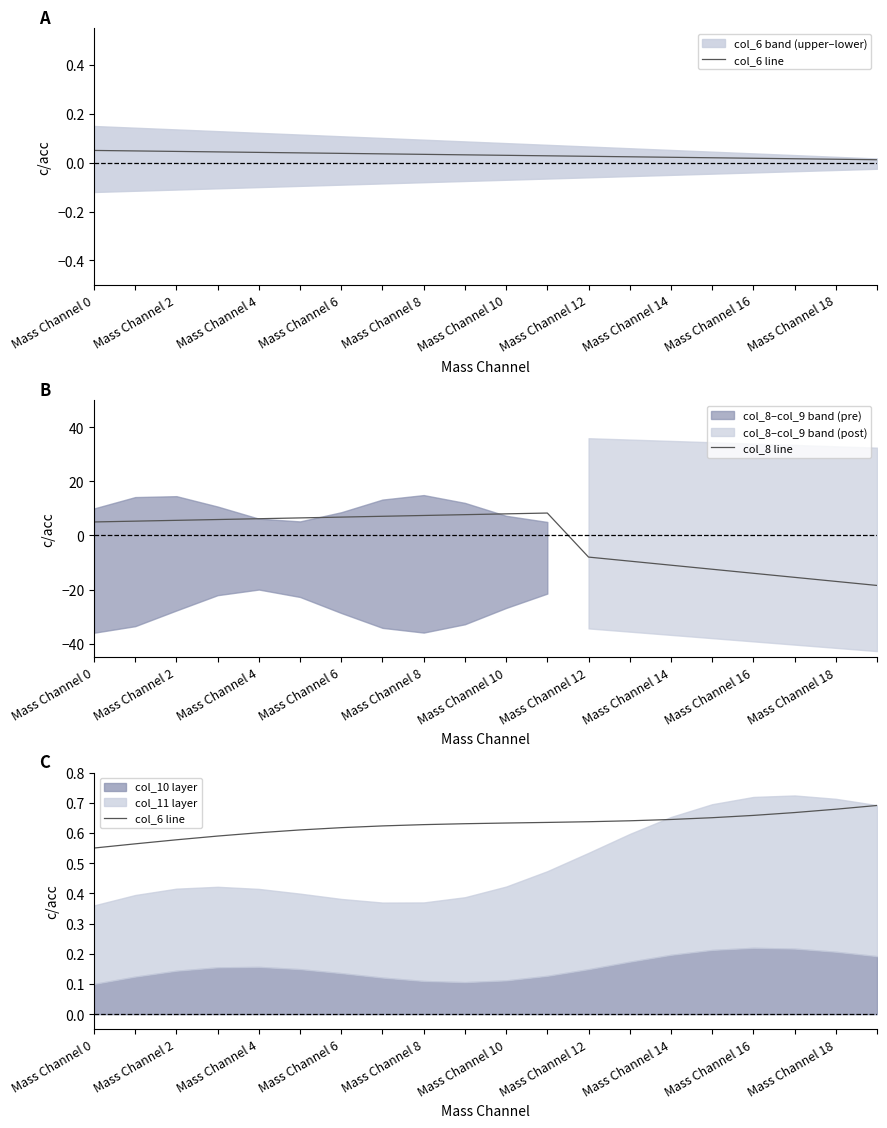

What is the minimum value for col_8 line?

-18.5